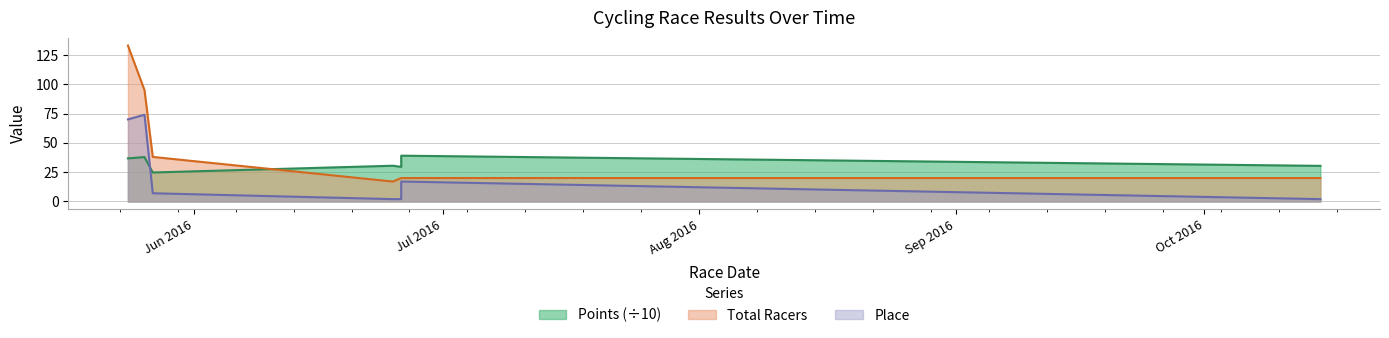

What are all the series names shown in the legend?

Points, Place, Total Racers